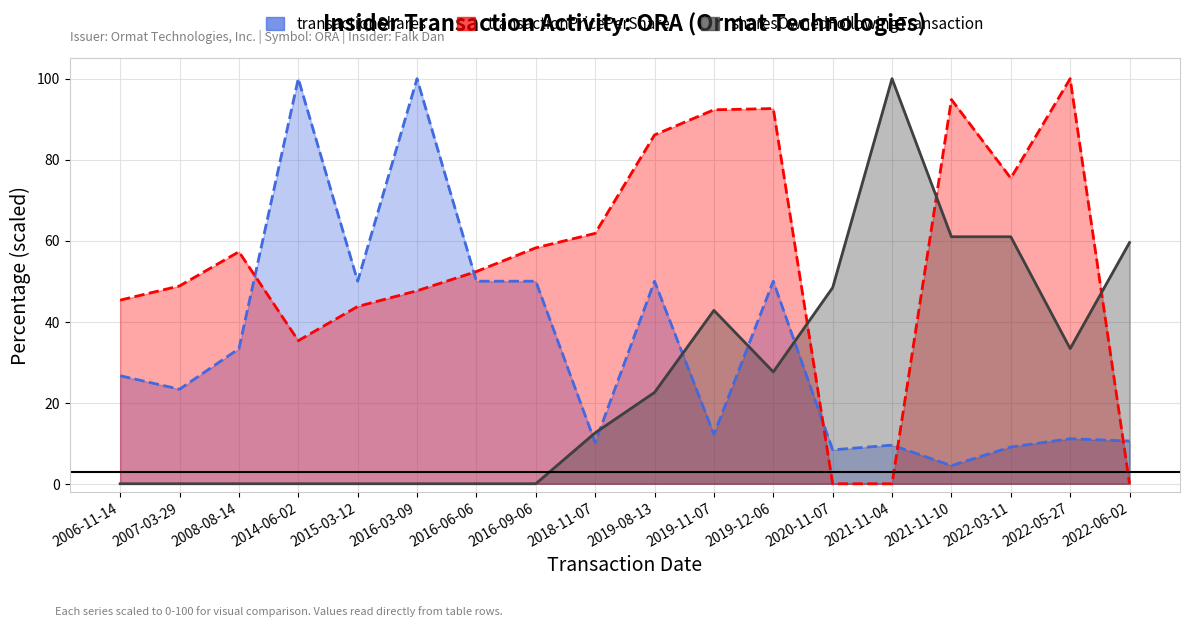

What is the average value of the sharesOwnedFollowingTransaction series?

26.0